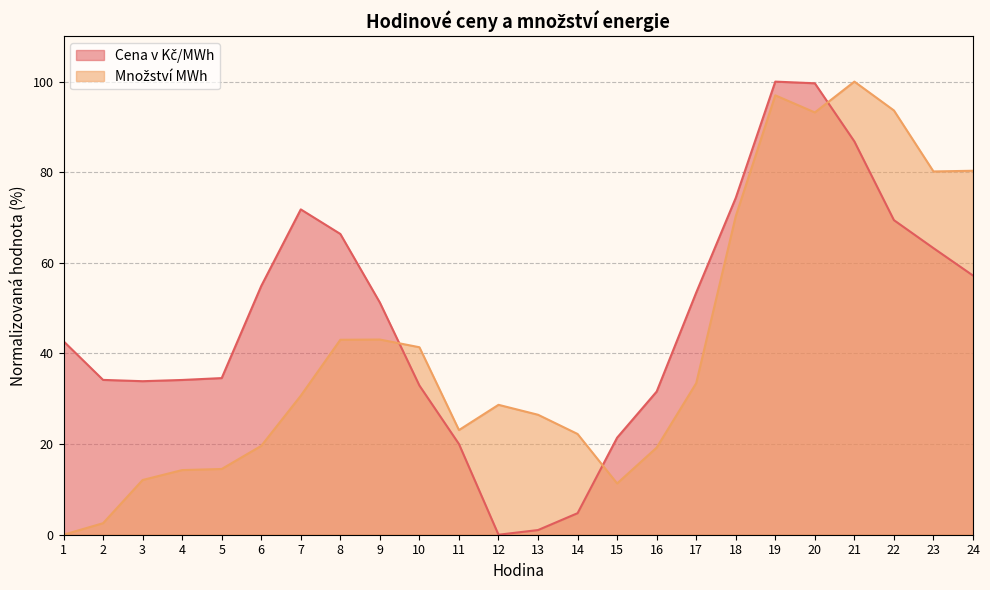

Between 8 and 7, which is larger?

7